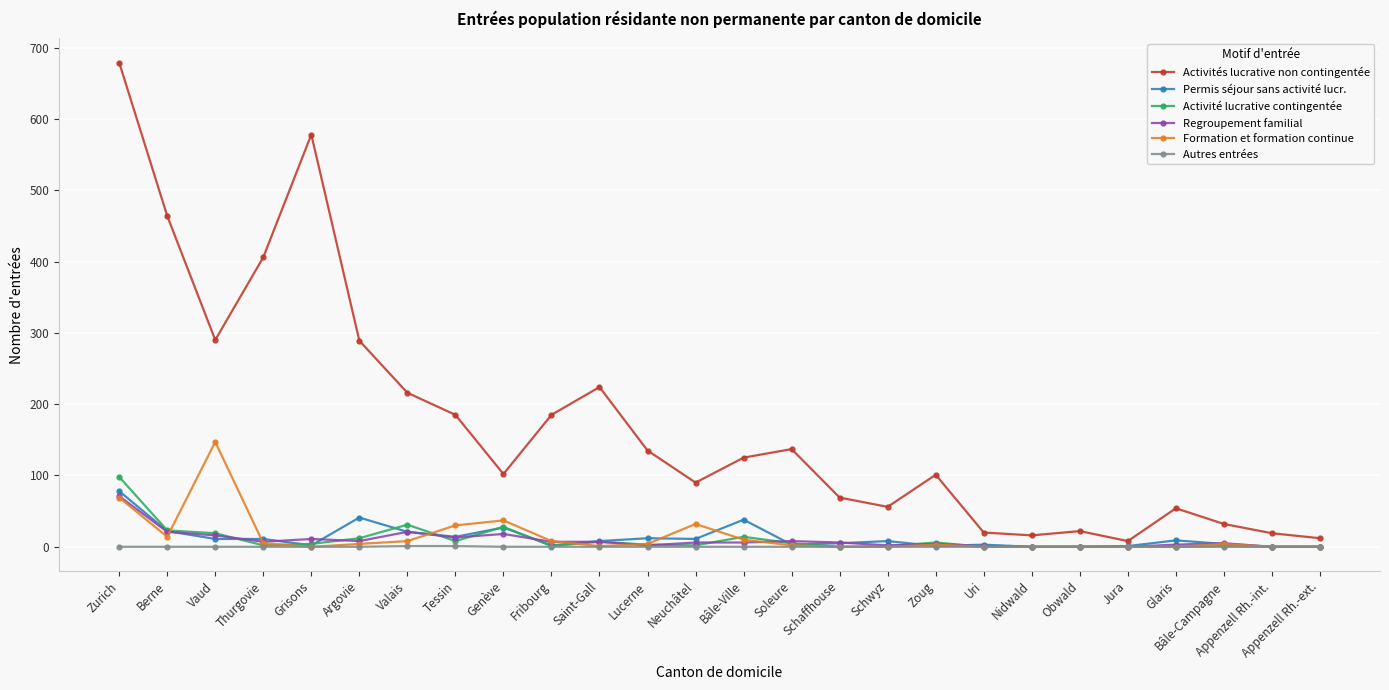

The value of Activités lucrative non contingentée at Berne is 464. True or false?

True